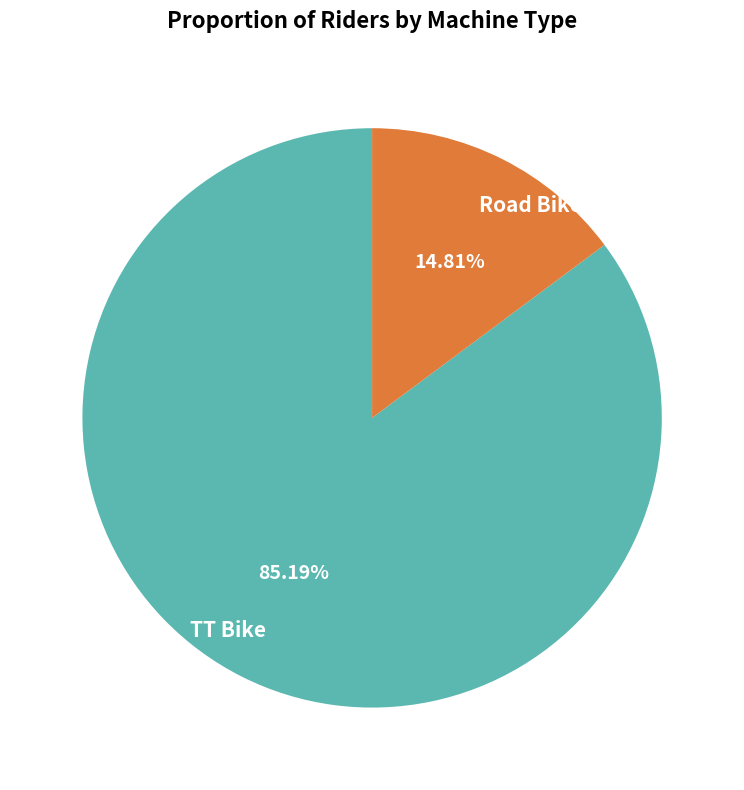

To the nearest percent, what is the combined percentage of Road Bike and TT Bike?

100%